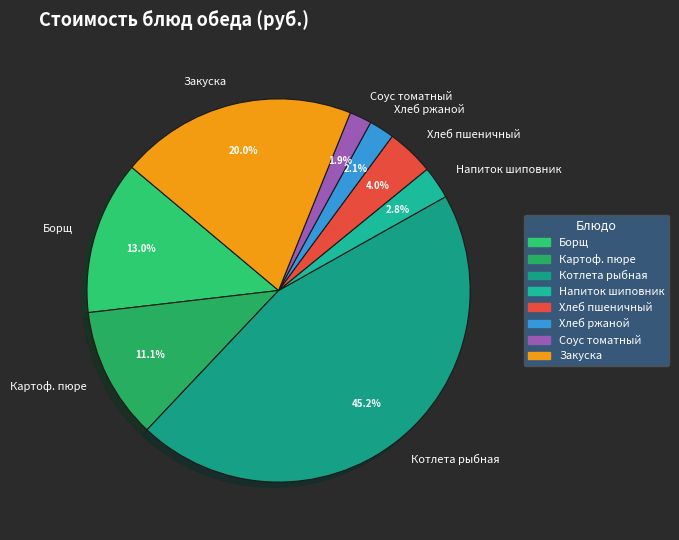

Which has a higher value, Хлеб пшеничный or Борщ?

Борщ